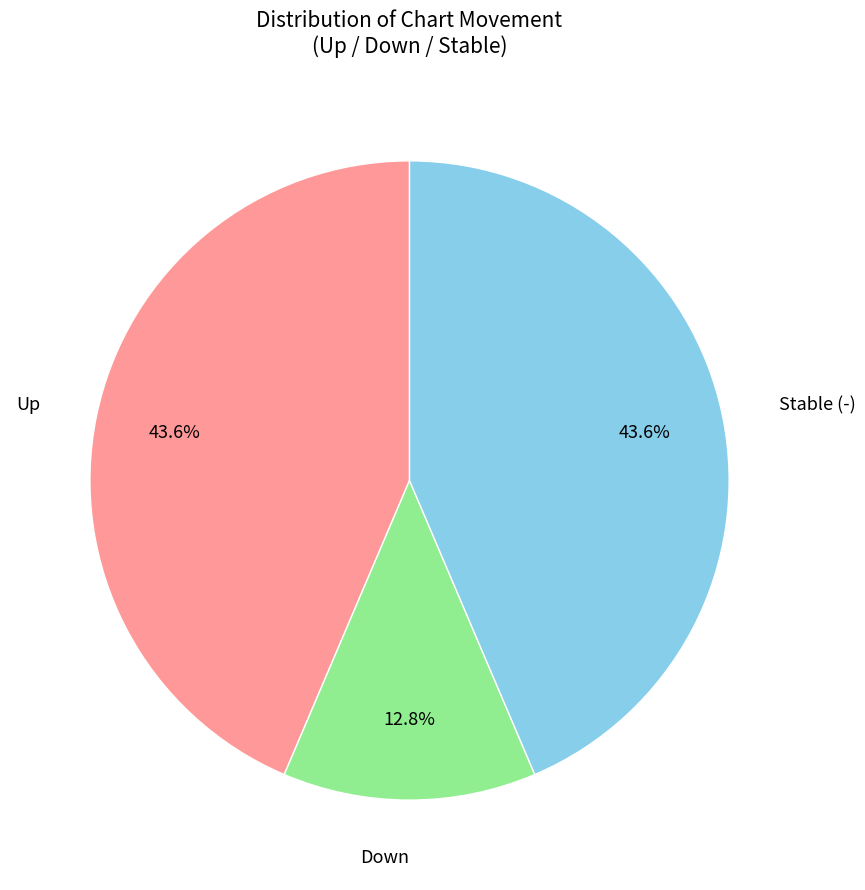

Is there a majority slice in this chart?

No